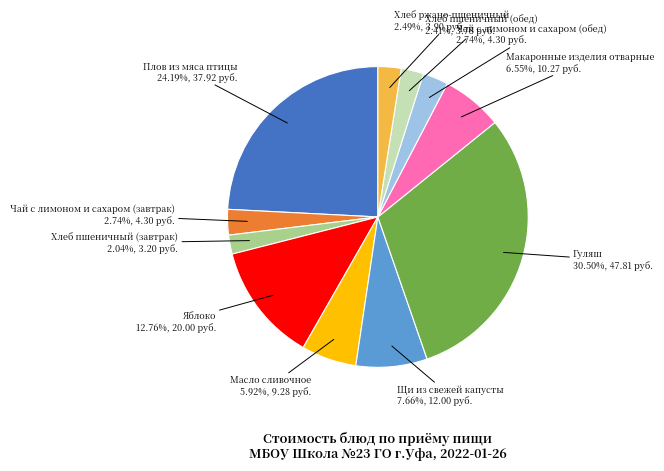

Count the number of slices in the pie.

11